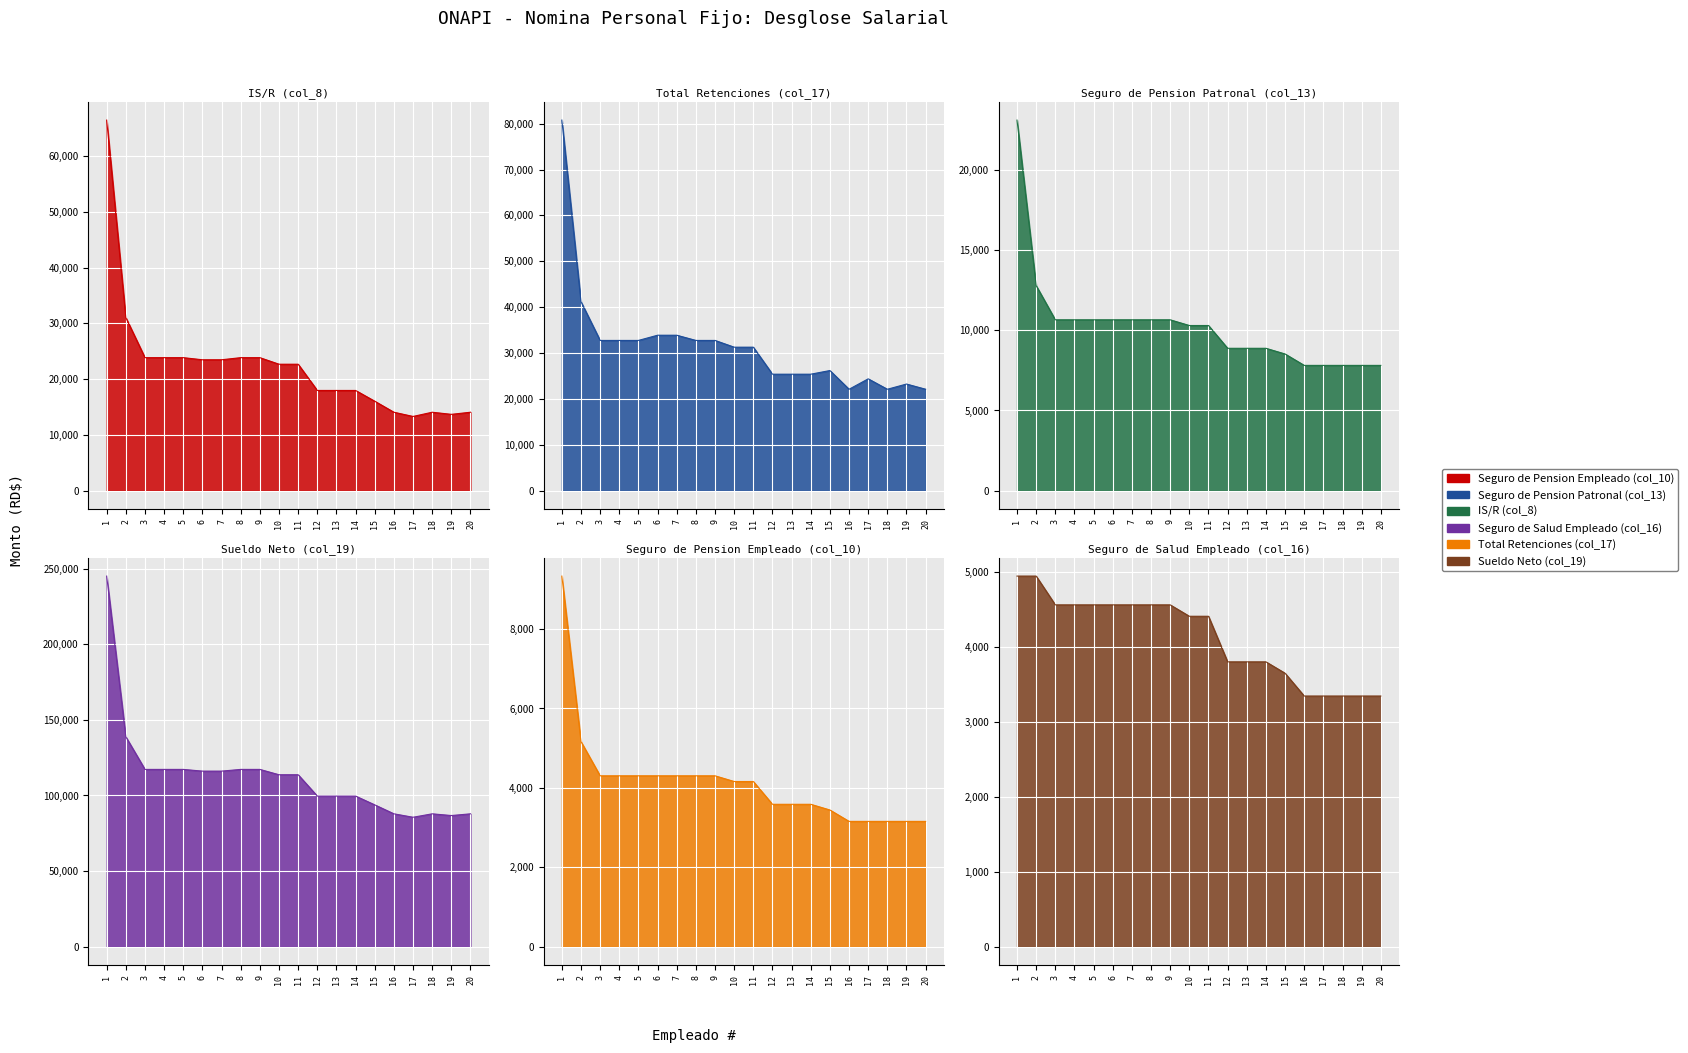

Rank the categories by IS/R (col_8) value from lowest to highest.

17, 19, 16, 18, 20, 15, 12, 13, 14, 10, 11, 6, 7, 3, 4, 5, 8, 9, 2, 1